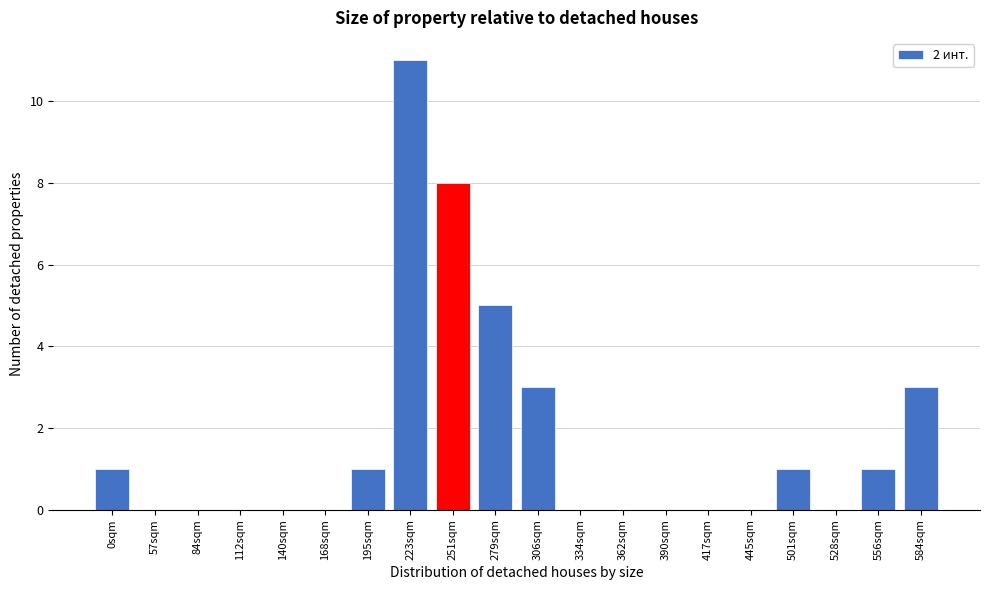

Reading right to left, what are all the values shown in this chart?

584sqm=3	556sqm=1	528sqm=0	501sqm=1	445sqm=0	417sqm=0	390sqm=0	362sqm=0	334sqm=0	306sqm=3	279sqm=5	251sqm=8	223sqm=11	195sqm=1	168sqm=0	140sqm=0	112sqm=0	84sqm=0	57sqm=0	0sqm=1